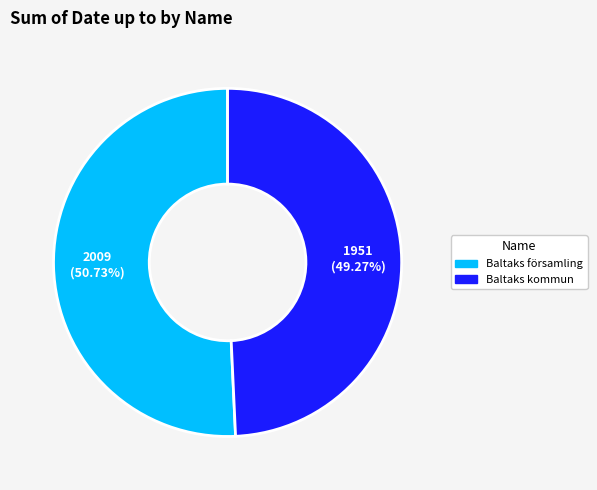

The Baltaks församling slice represents 45% of the pie. True or false?

False